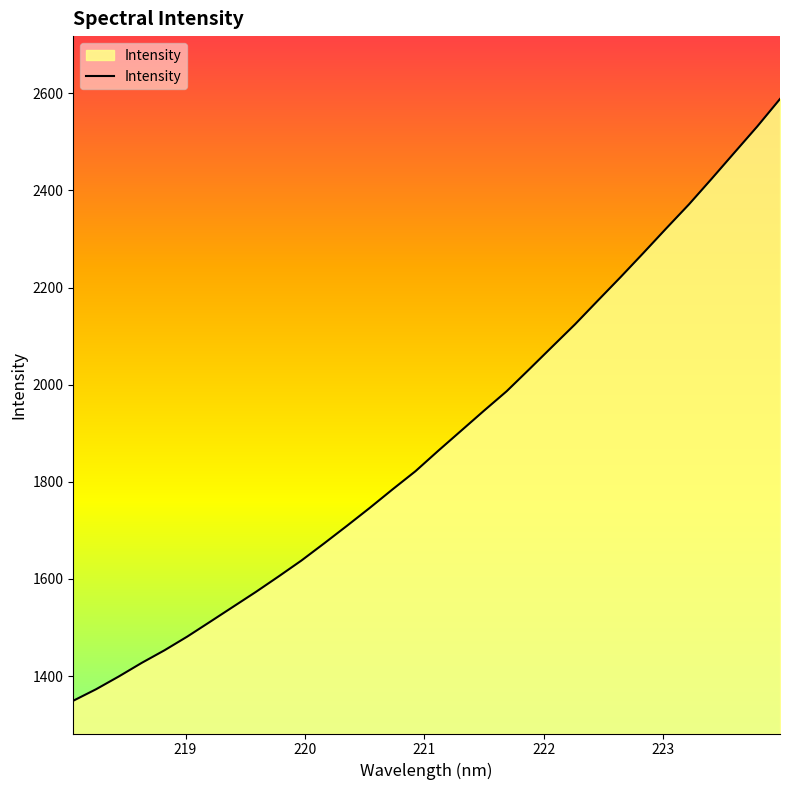

Does the chart have visible grid lines?

No